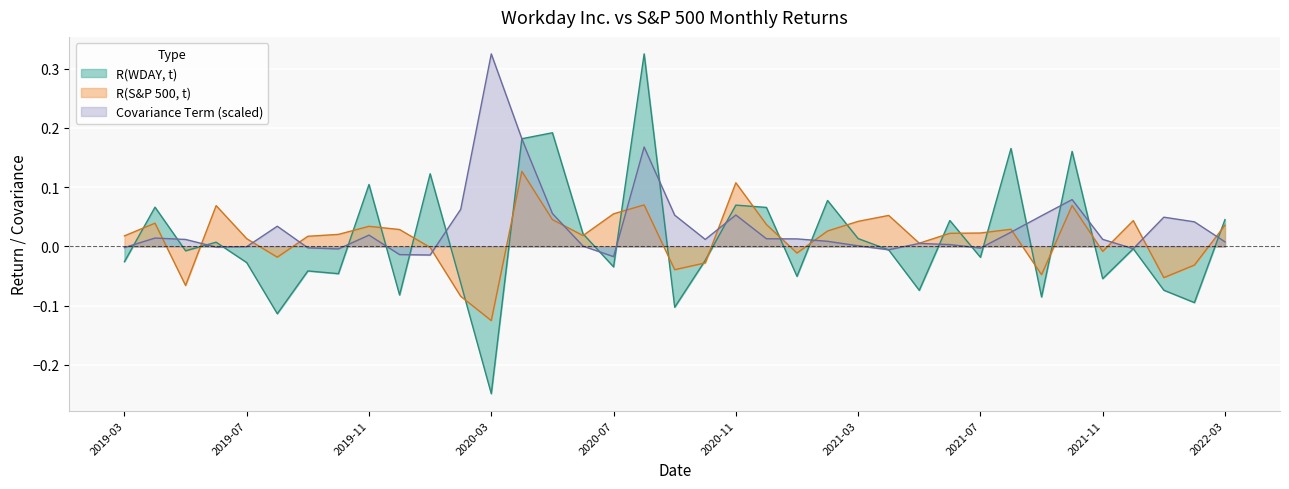

Read the R(WDAY, t) value at 2019-08.

-0.1